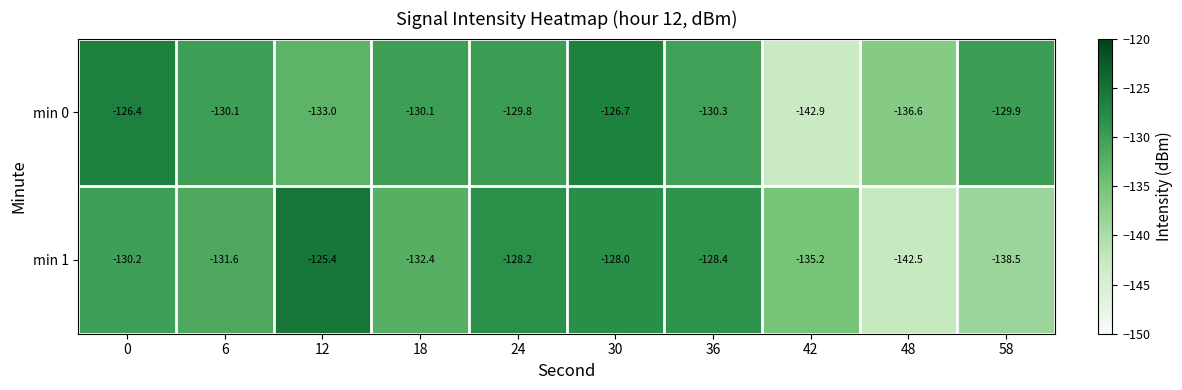

Reading left to right, list all the values displayed in this chart.

min 0: -126.4	-130.1	-133.0	-130.1	-129.8	-126.7	-130.3	-142.9	-136.6	-129.9
min 1: -130.2	-131.6	-125.4	-132.4	-128.2	-128.0	-128.4	-135.2	-142.5	-138.5